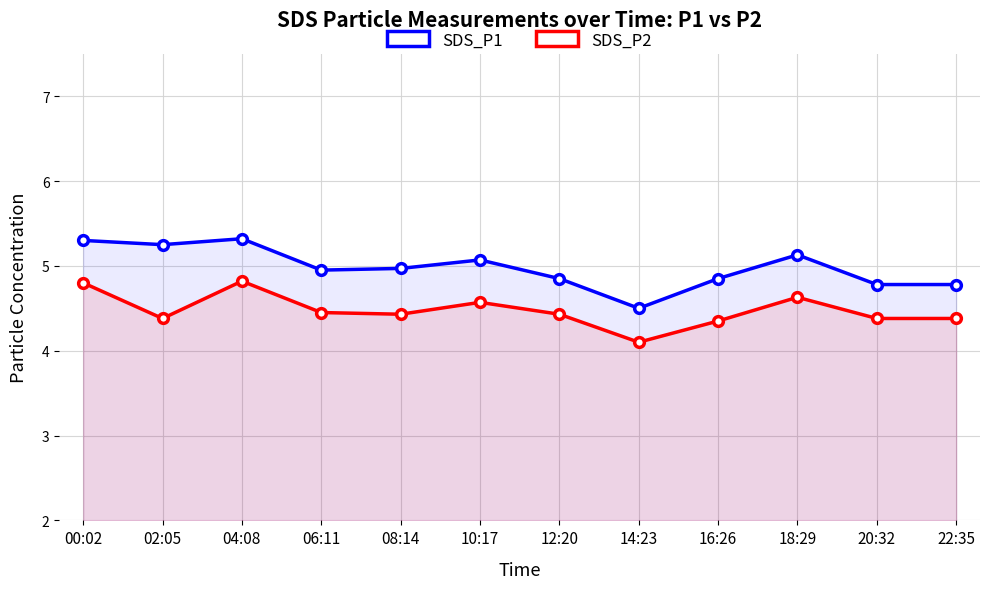

Count the number of categories in the chart.

12